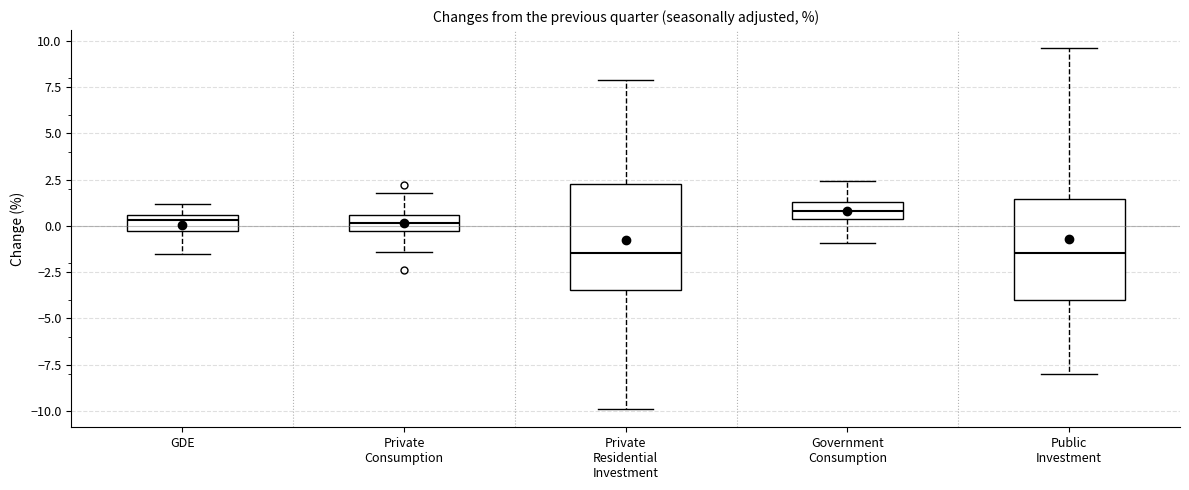

Reading left to right, transcribe this box plot: for each box, give where its median line is, the range the box spans, and where its two whiskers end, as read against the y-axis. The values are not printed on the chart, so give them approximately, as read against the axis.

GDE: median 0.5 (just below the box's upper edge), box -0.5 to 0.5, whiskers -1.5 to 1.0
Private Consumption: median 0.0, box -0.5 to 0.5, whiskers -1.5 to 2.0
Private Residential Investment: median -1.5, box -3.5 to 2.5, whiskers -10.0 to 8.0
Government Consumption: median 1.0, box 0.5 to 1.5, whiskers -1.0 to 2.5
Public Investment: median -1.5, box -4.0 to 1.5, whiskers -8.0 to 9.5